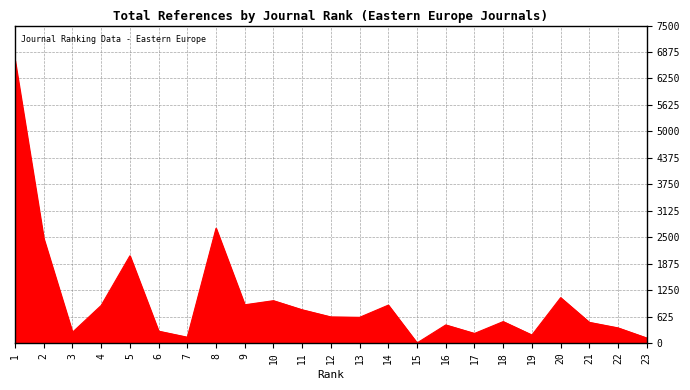

How many lines are shown in the chart?

1